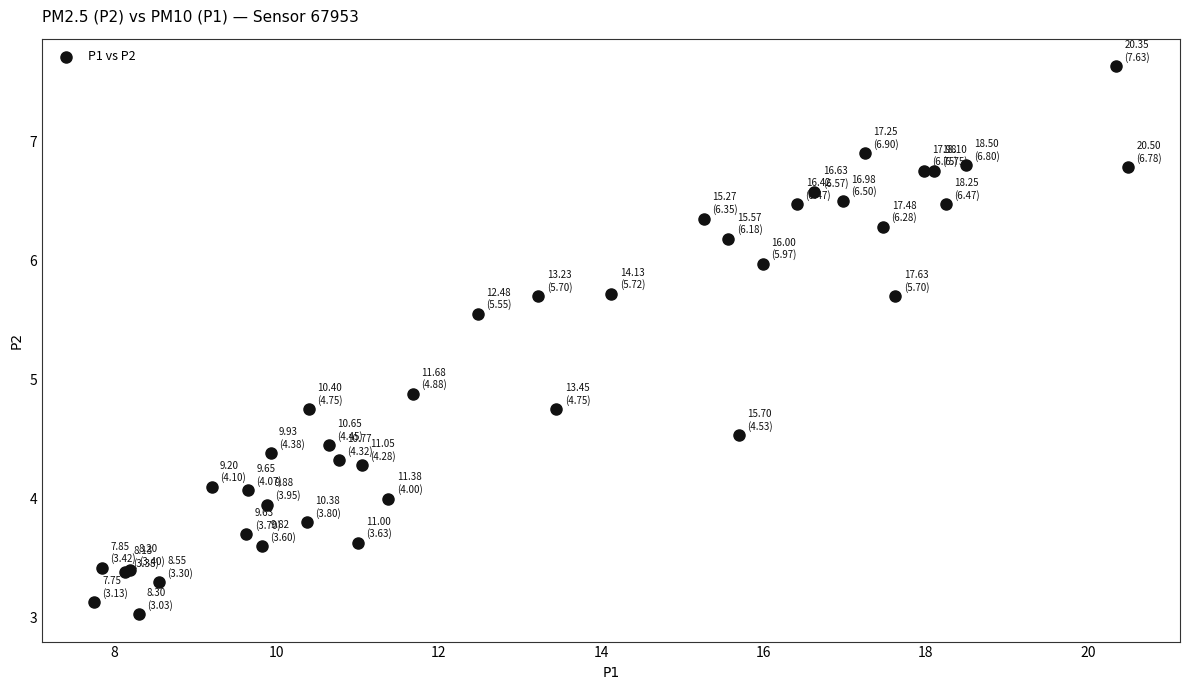

What Y value in the scatter plot is closest to 5?

4.9